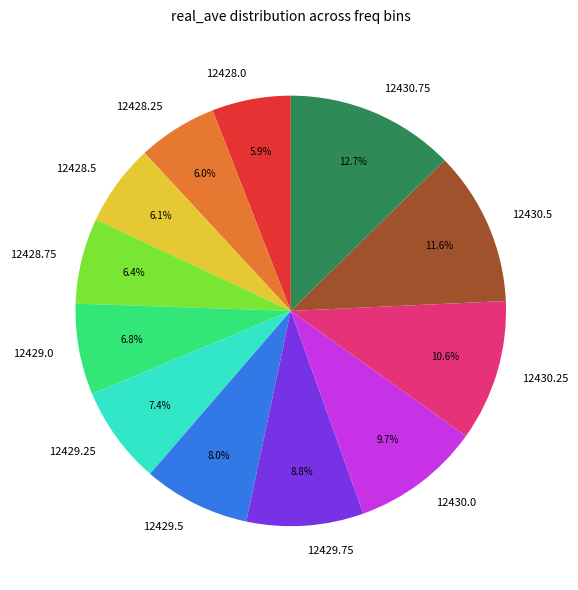

How many slices are in this pie chart?

12